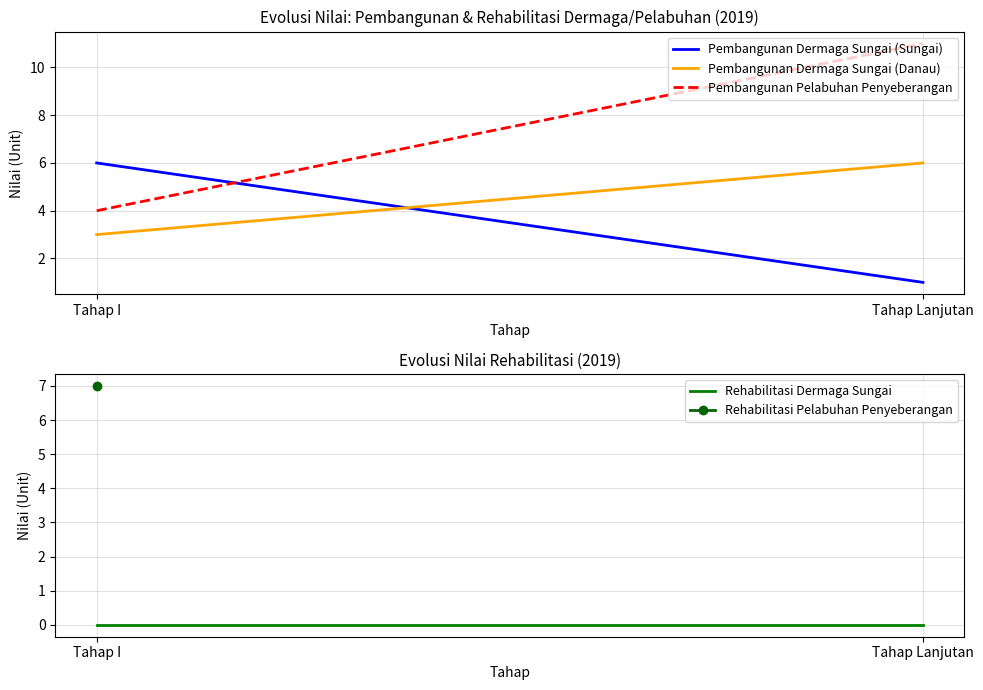

How many Pembangunan Dermaga Sungai (Danau) values are between 3 and 6?

2